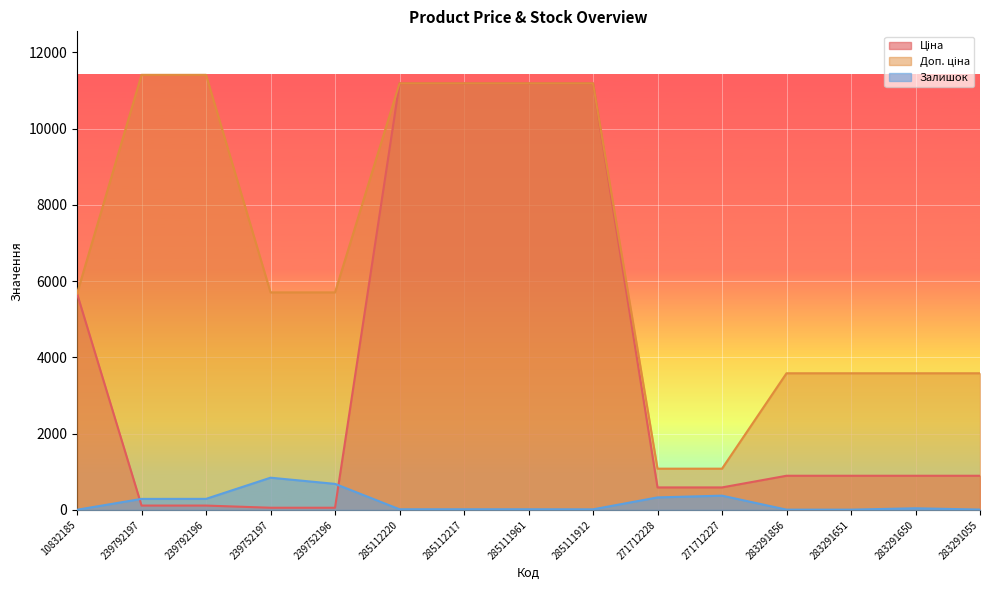

The Доп. ціна series shows 14886.0 at 239792196. True or false?

False